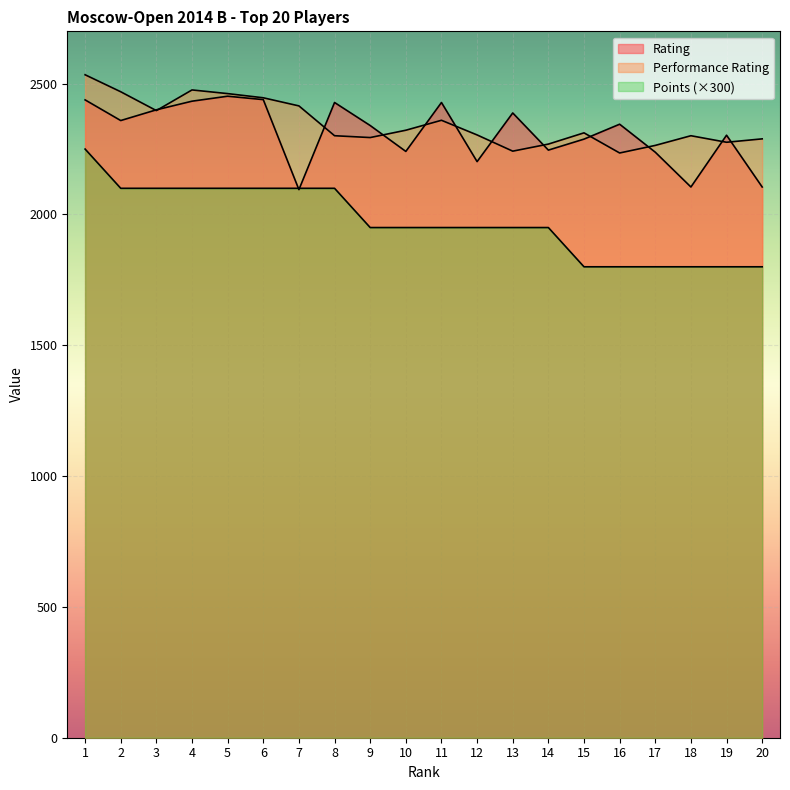

At how many categories does at least one series exceed 1967?

20